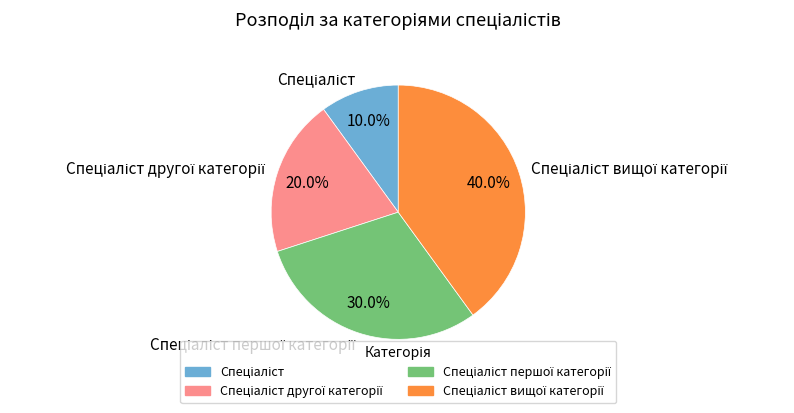

Does any single category account for the majority?

No